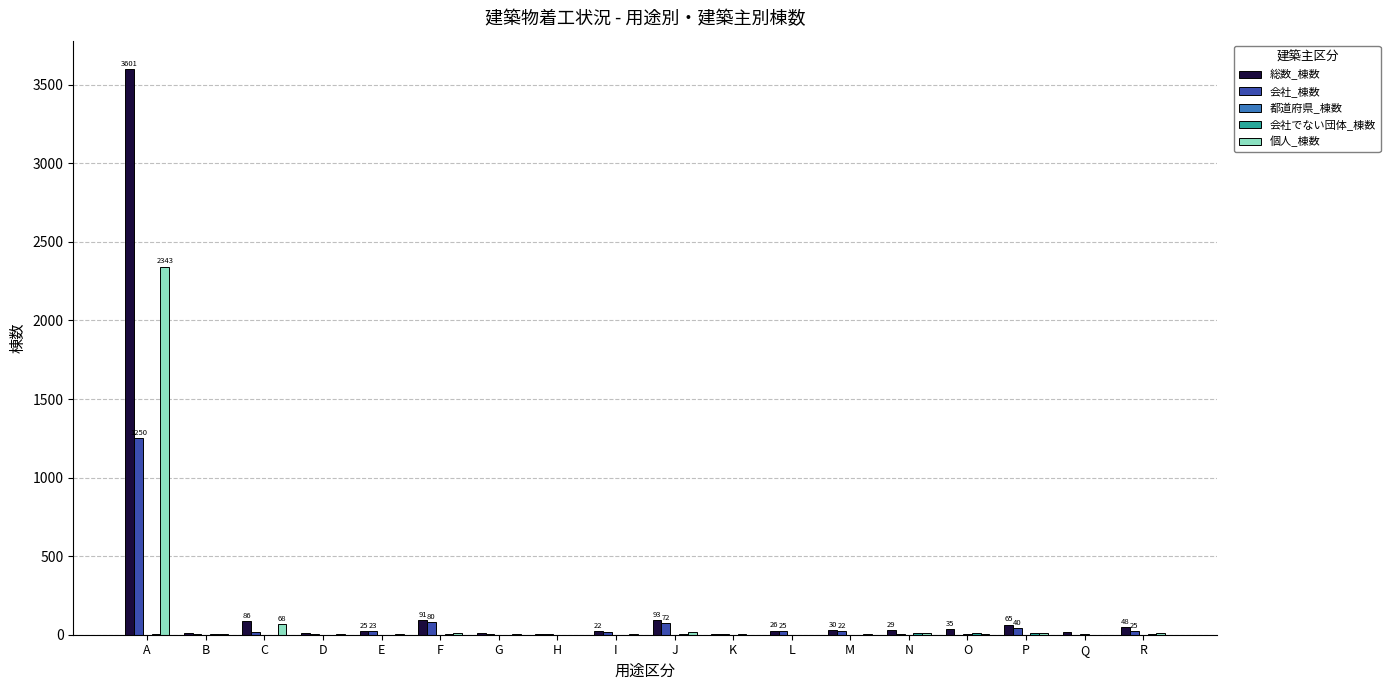

Count the number of categories in the chart.

18